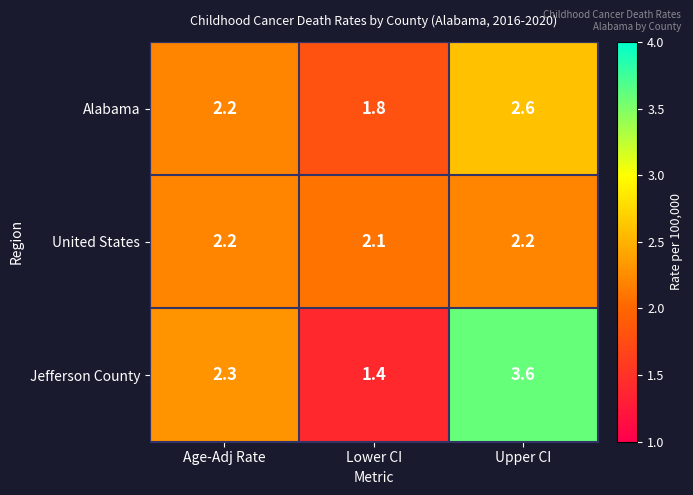

The Alabama series shows 3.6 at Upper CI. True or false?

False